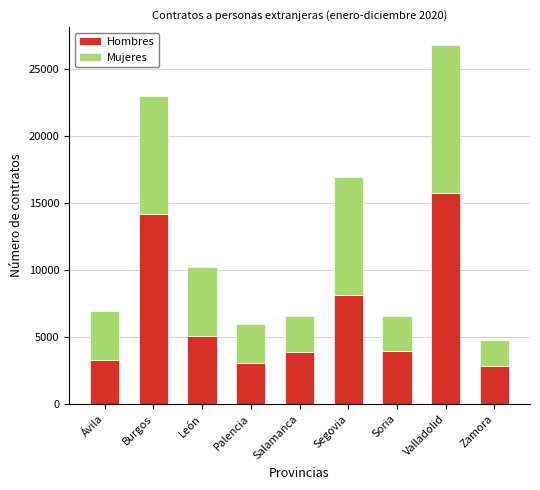

Count the number of categories in the chart.

9